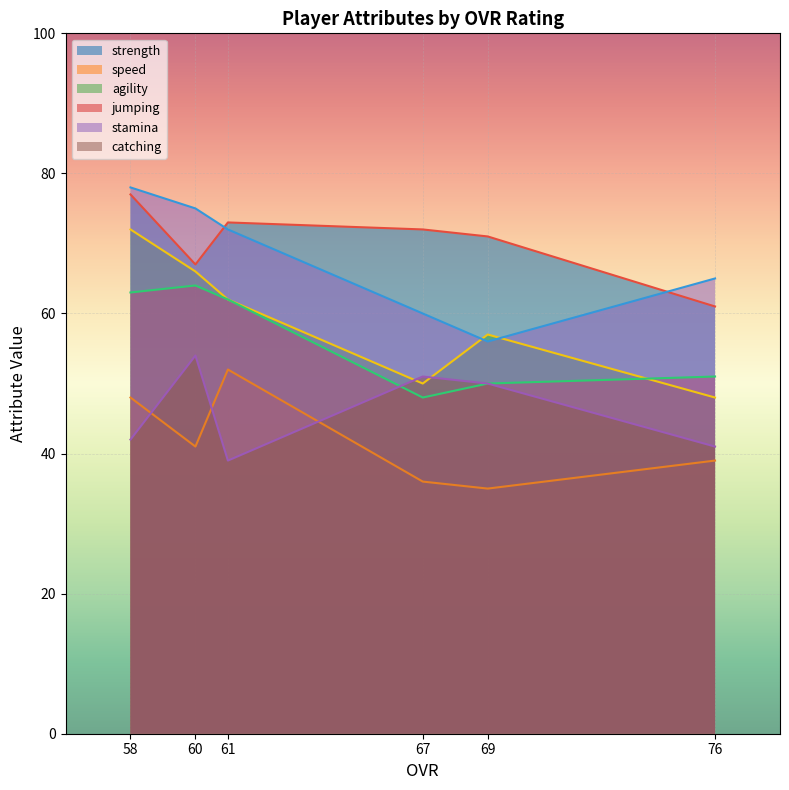

Which label corresponds to the smallest value in the chart?

69